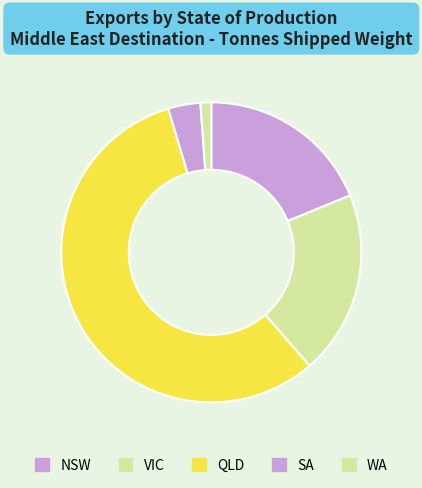

Approximately how many times larger is the value at VIC compared to WA?

17.1